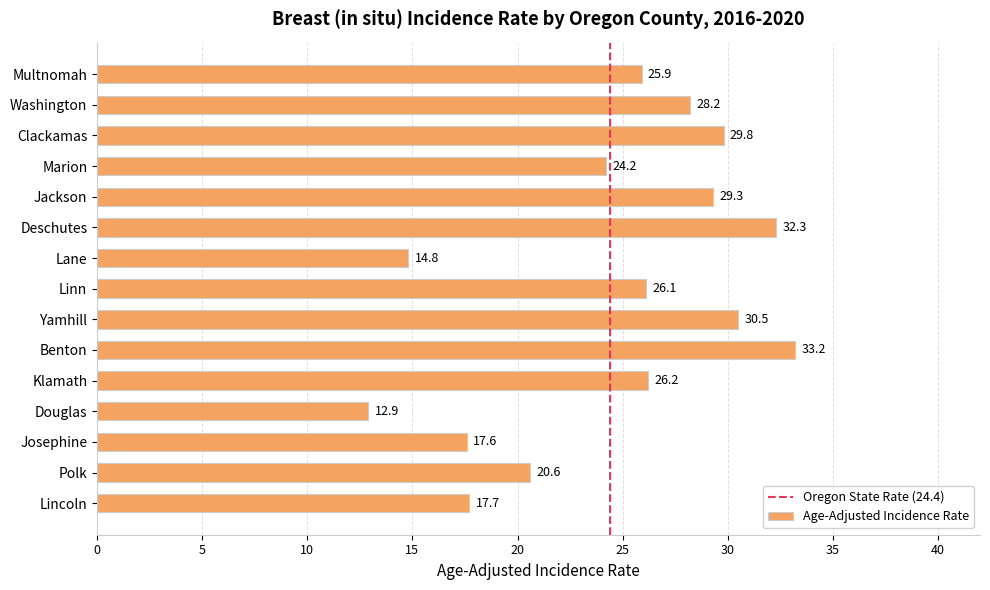

Reading top to bottom, transcribe all the data shown in this chart.

Multnomah=25.9	Washington=28.2	Clackamas=29.8	Marion=24.2	Jackson=29.3	Deschutes=32.3	Lane=14.8	Linn=26.1	Yamhill=30.5	Benton=33.2	Klamath=26.2	Douglas=12.9	Josephine=17.6	Polk=20.6	Lincoln=17.7